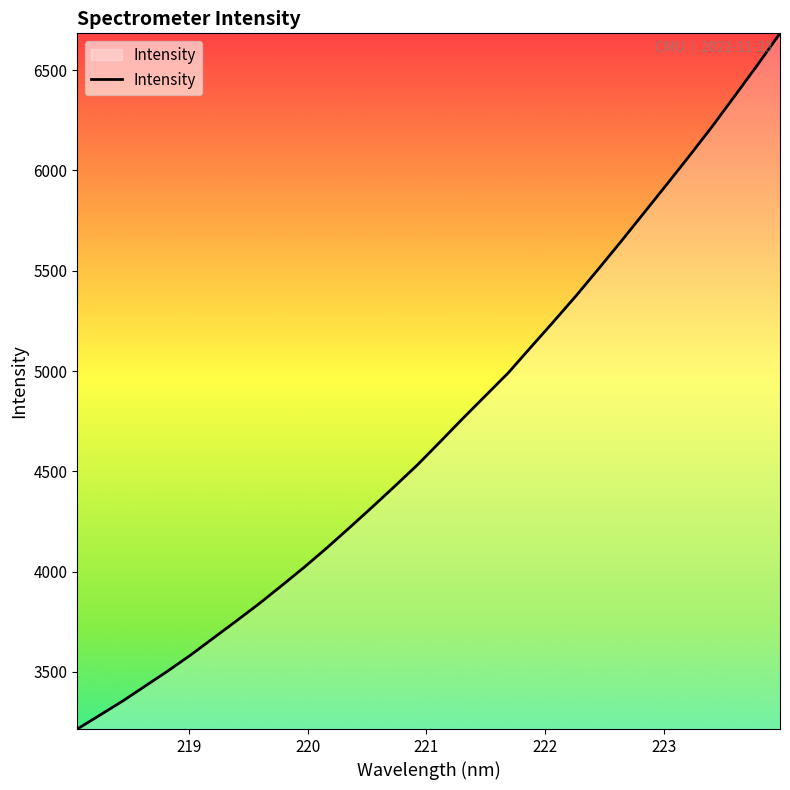

What is the maximum value shown in the chart?

6683.8